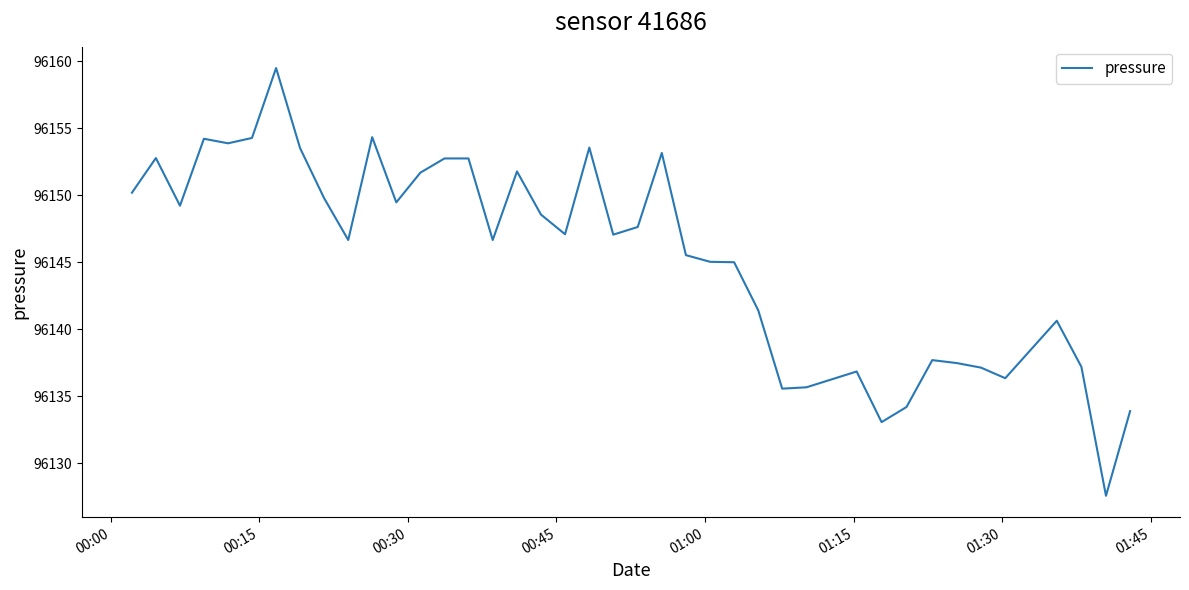

What is the difference between the maximum and minimum values?

31.9